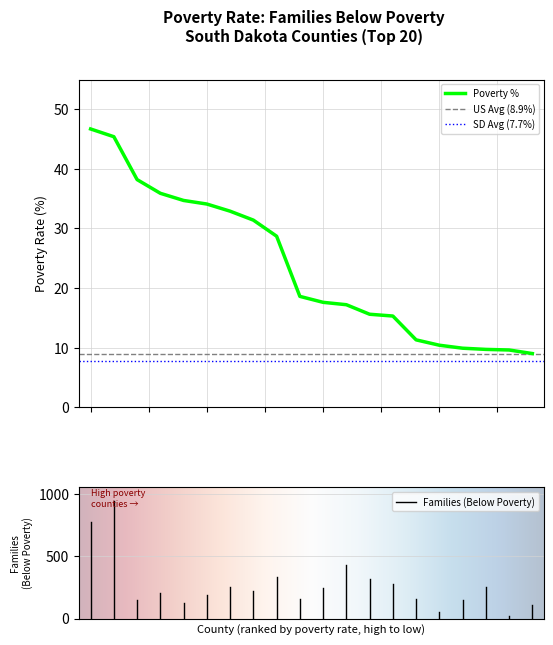

What is the highest value of the Poverty % series?

46.7